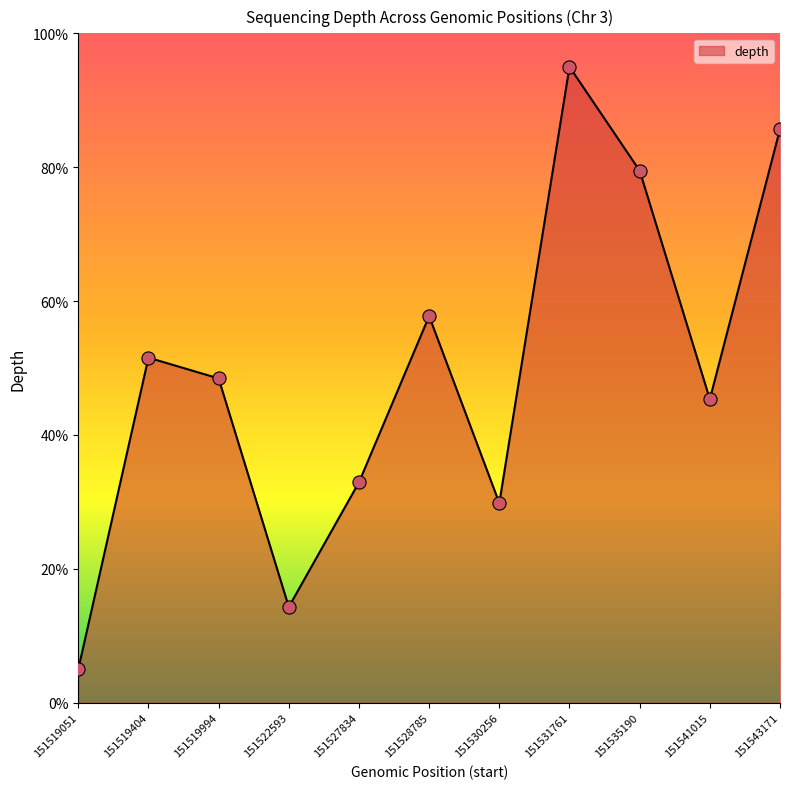

What is the change in value from 151528785 to 151535190?

+21.7